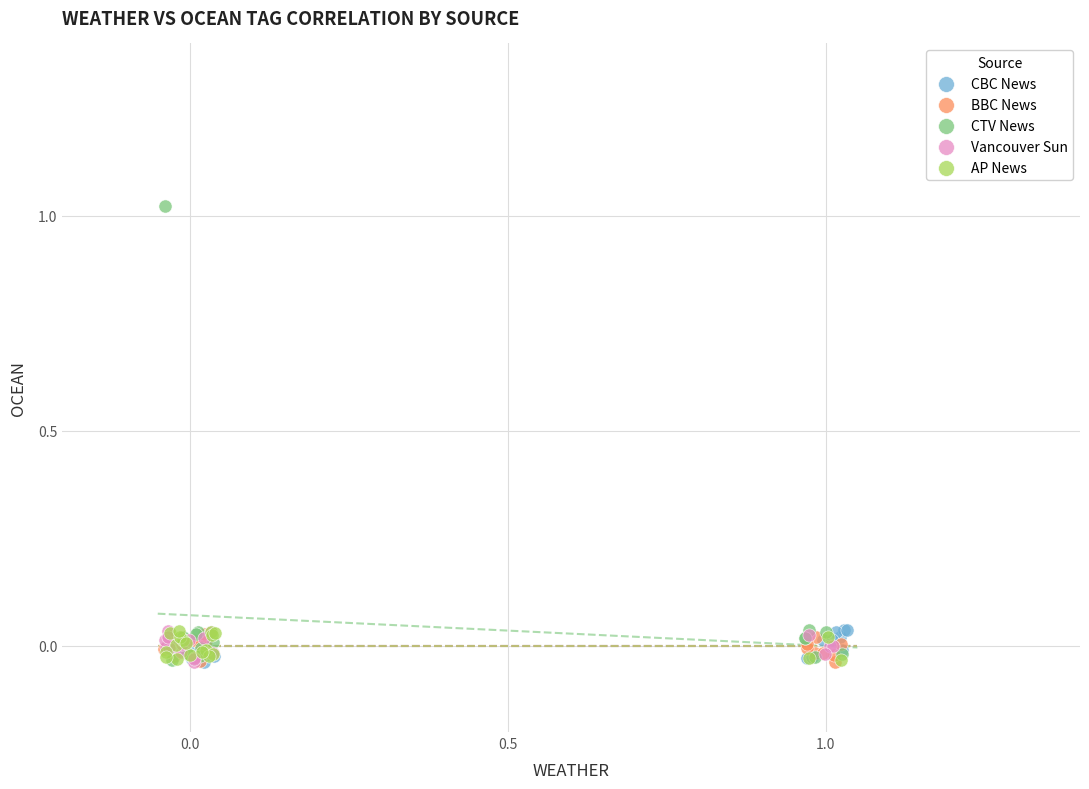

Which series contains the highest Y value?

CTV News